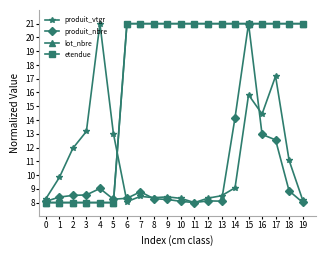

What is the maximum value for lot_nbre?

21.0